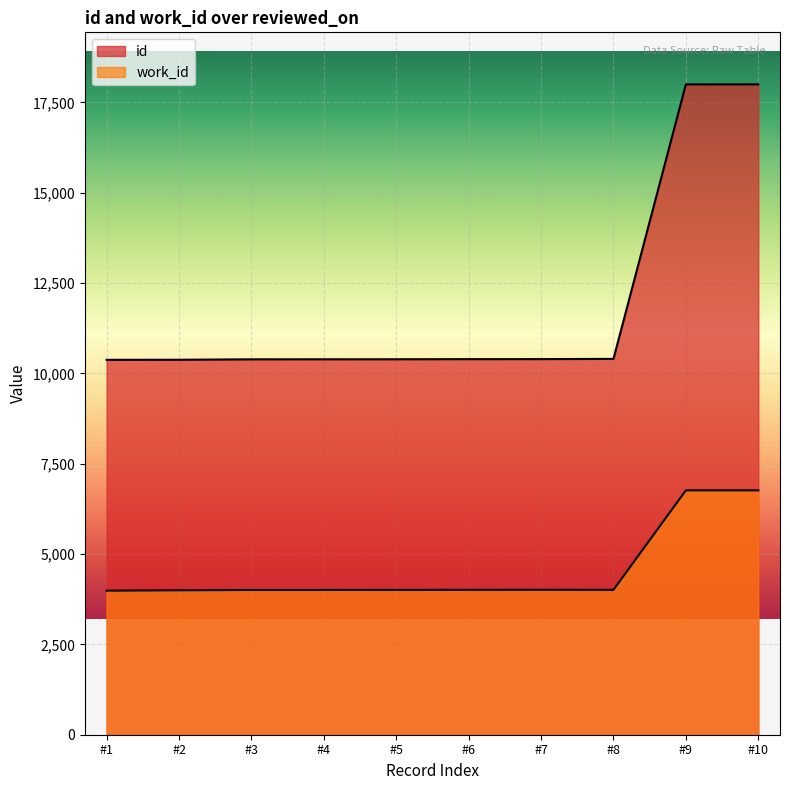

The id series shows 10396 at 2011-06-06. True or false?

True